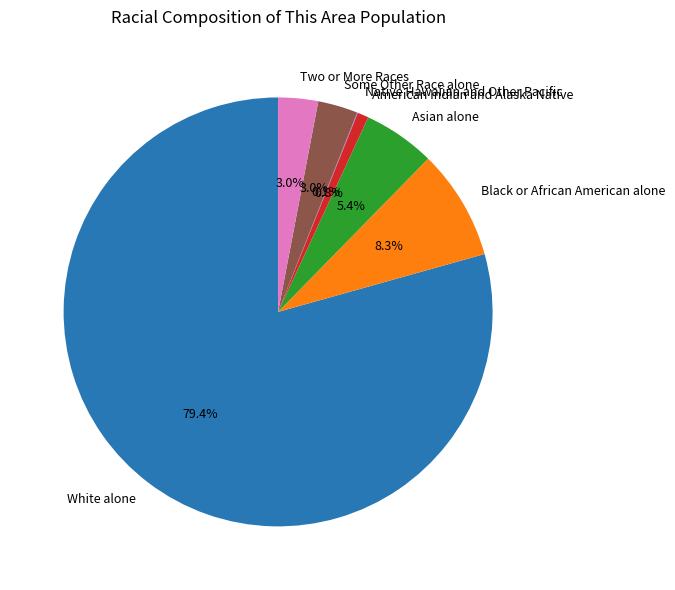

What is the majority slice?

White alone